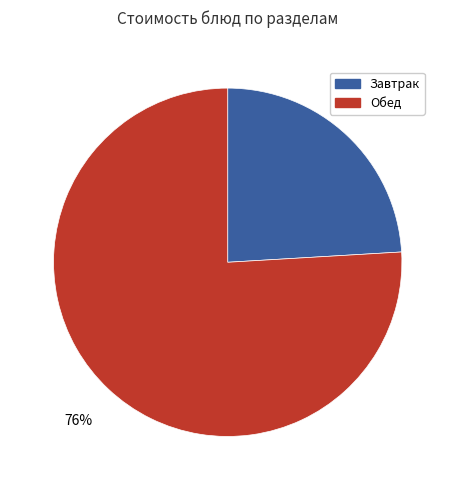

How many segments does this pie chart have?

2